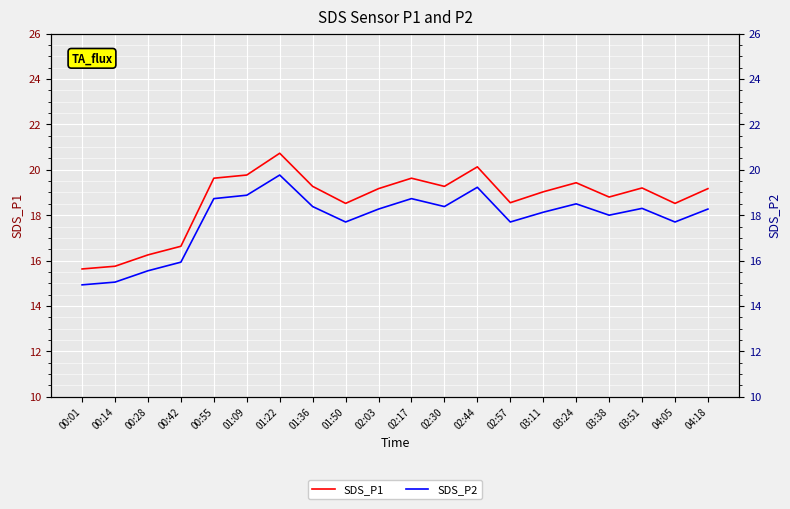

What is the label of the 14th point from the right?

01:22